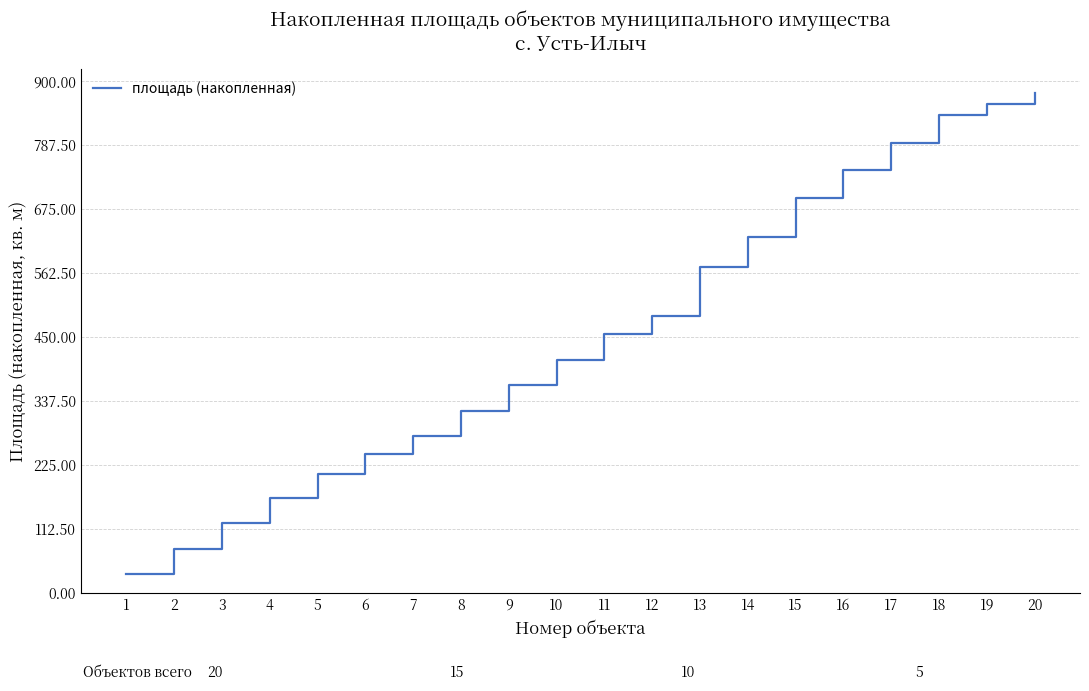

How many lines are shown in the chart?

1